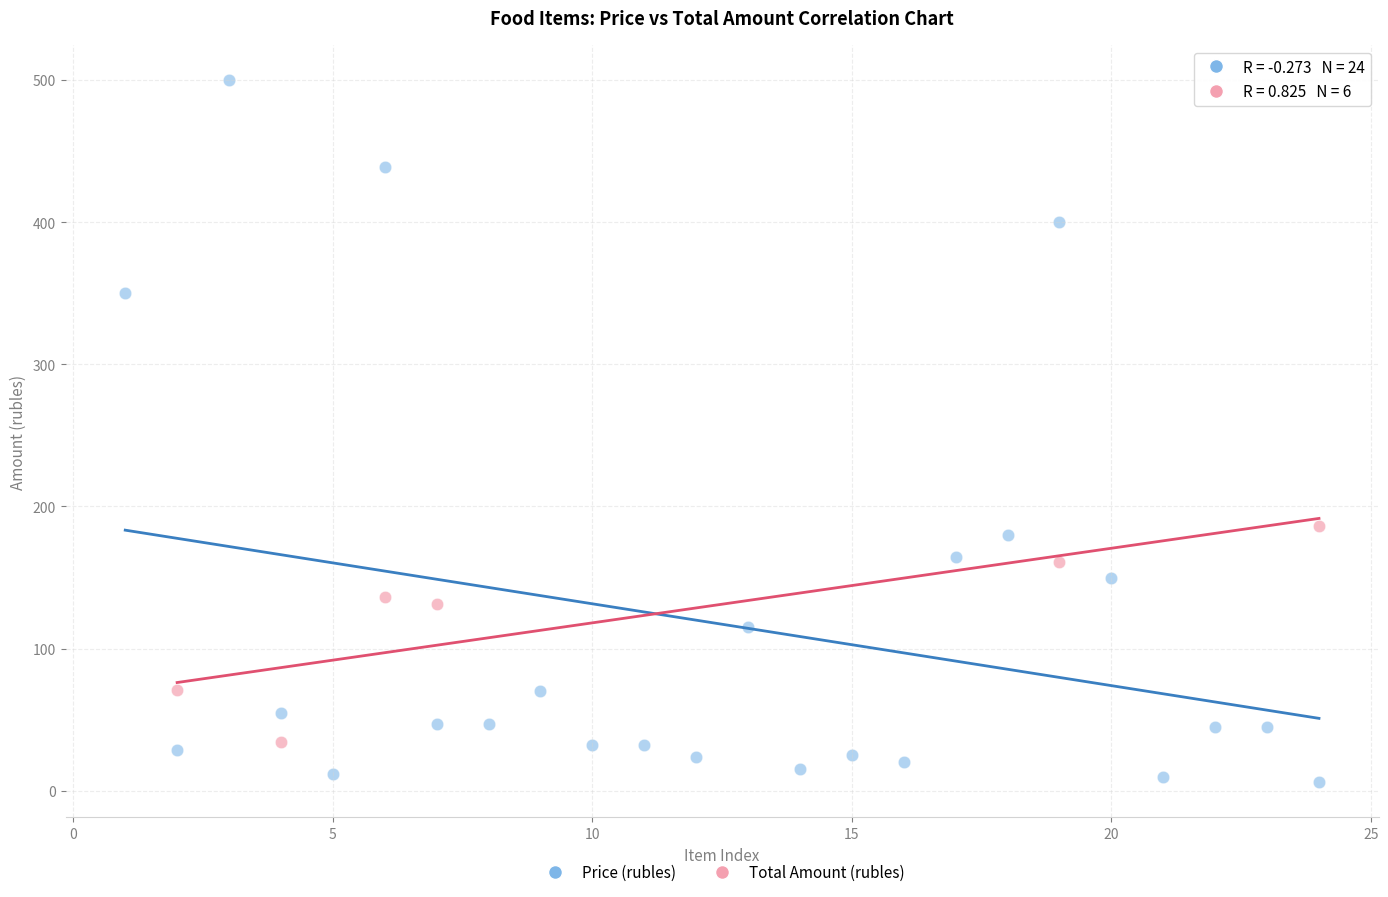

Which series reaches the minimum Y coordinate?

Price (rubles)